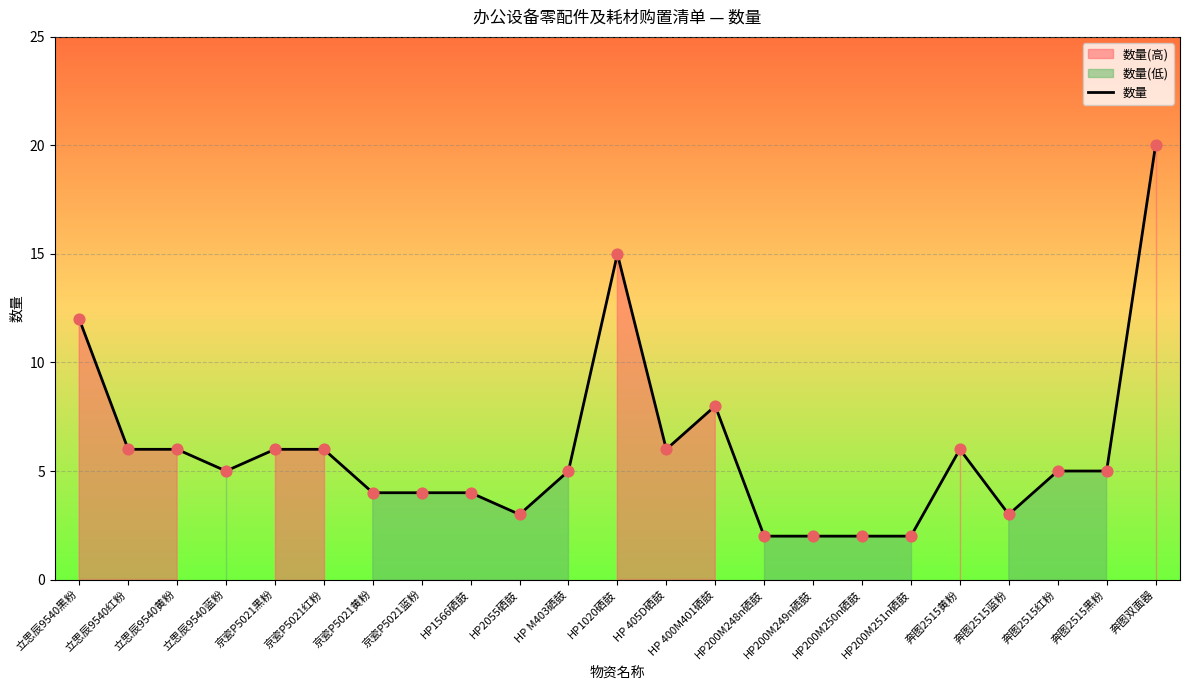

What is the change in value from 立思辰9540红粉 to 奔图2515红粉?

-1